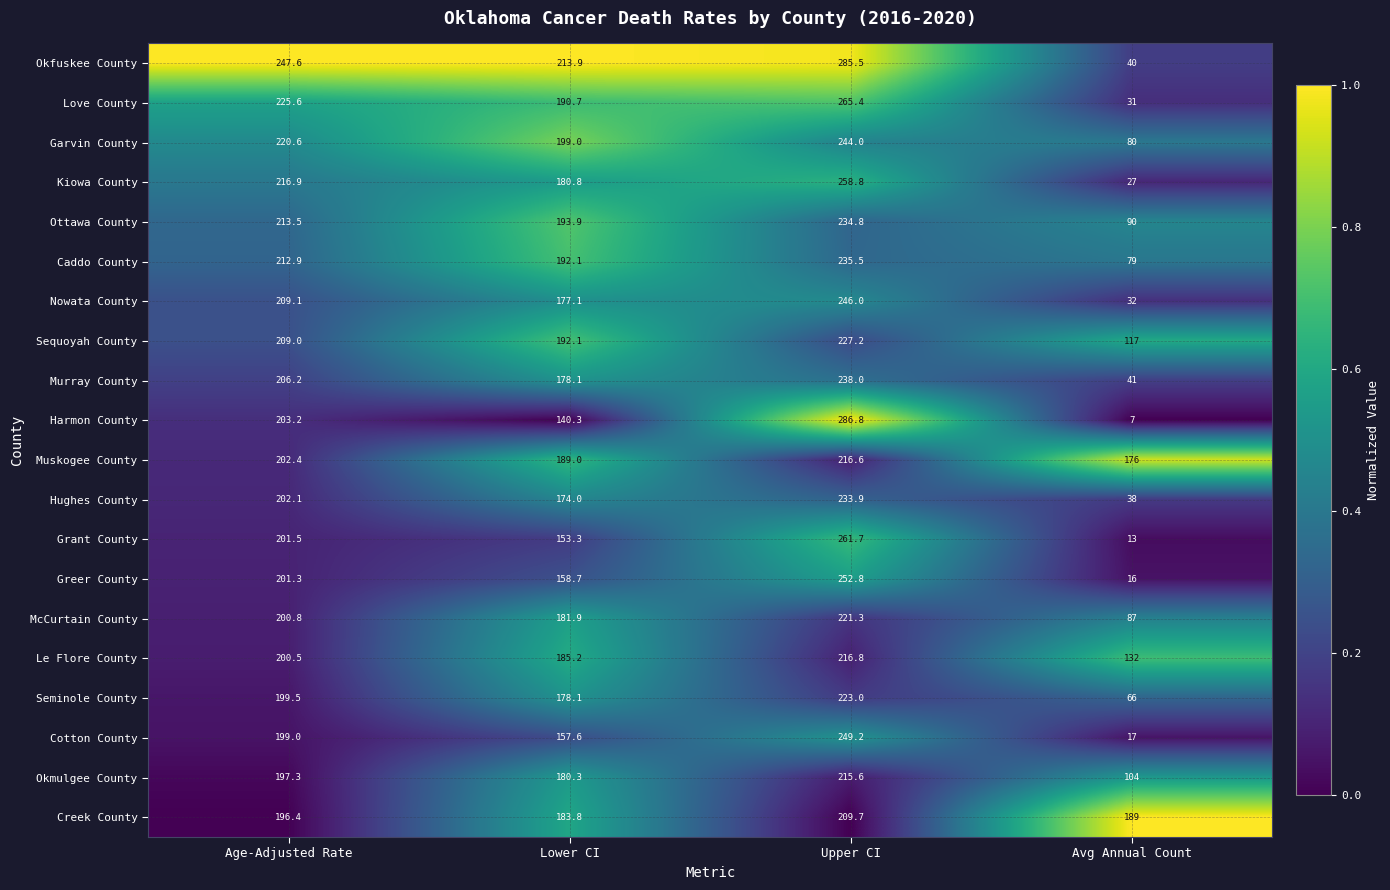

What is the difference between the highest and lowest values at Upper CI?

77.1